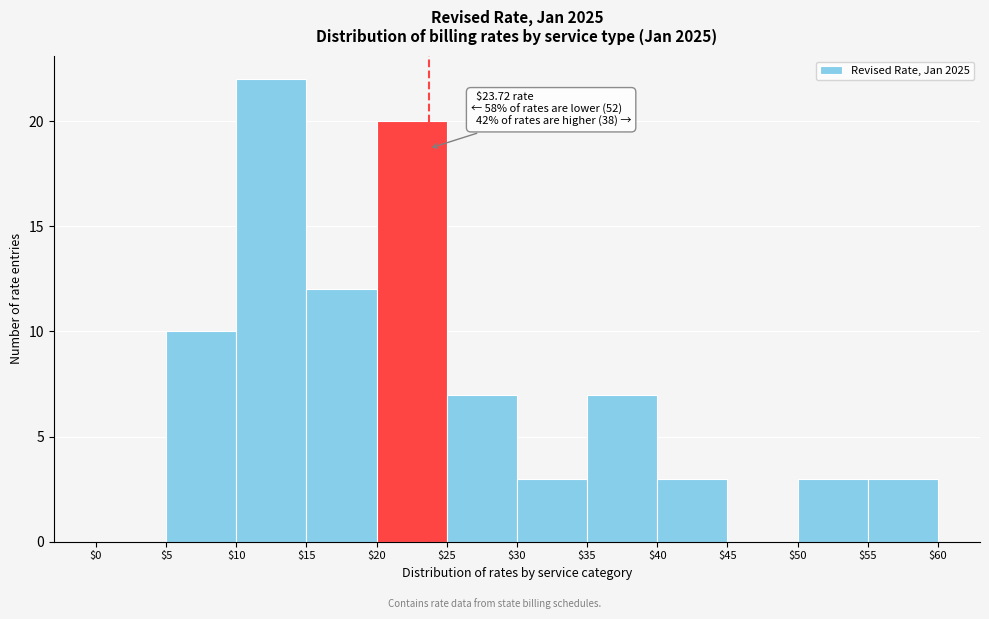

Over which range of the x-axis is the bar tallest?

$10 to $15